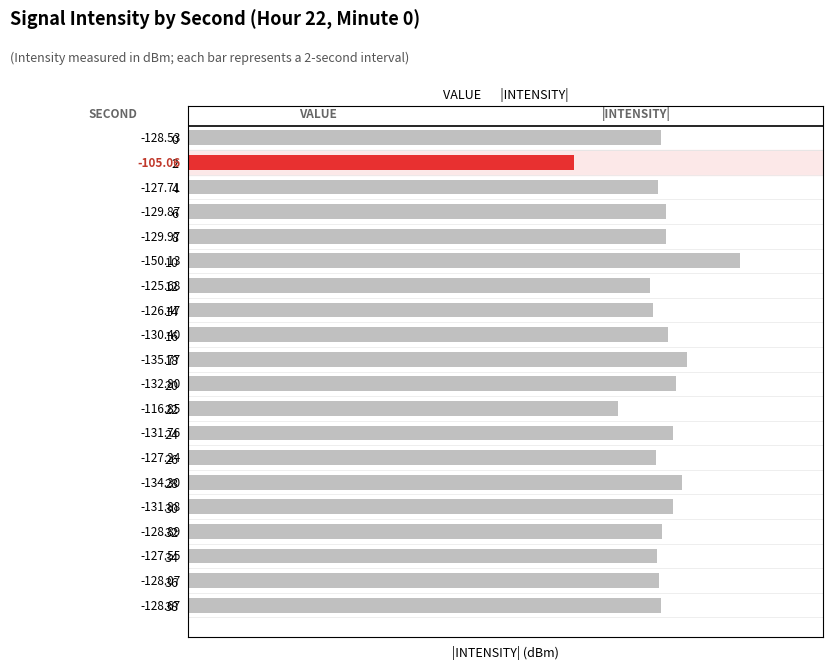

True or false: the data shows 89.1 at 20.

False